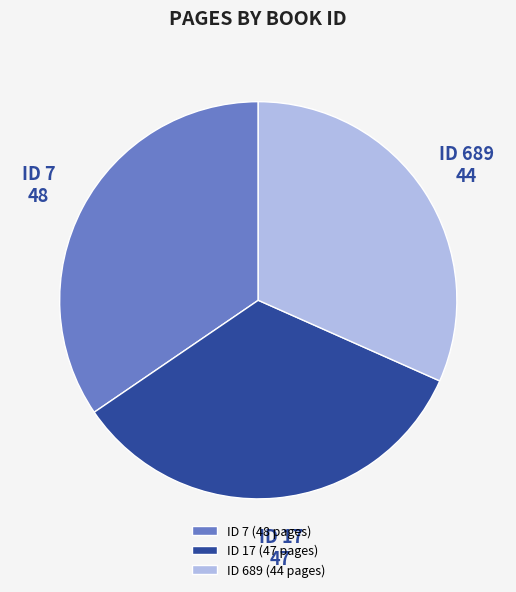

Is the sum of ID 7 (48 pages) and ID 689 (44 pages) greater than half?

Yes